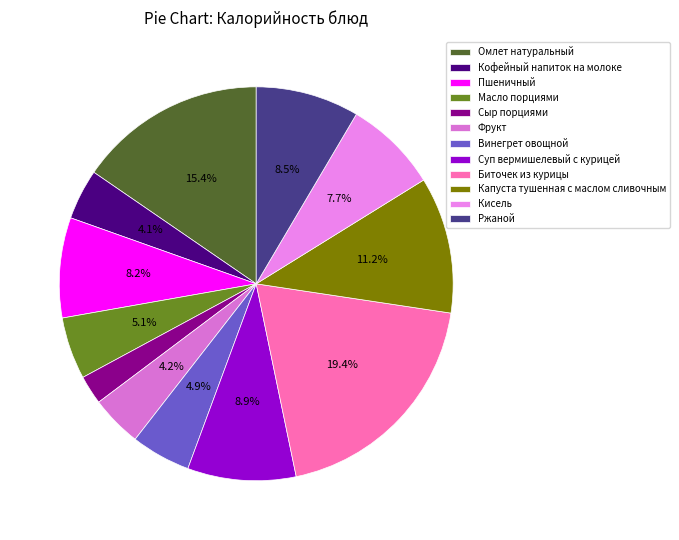

Count the number of slices in the pie.

12